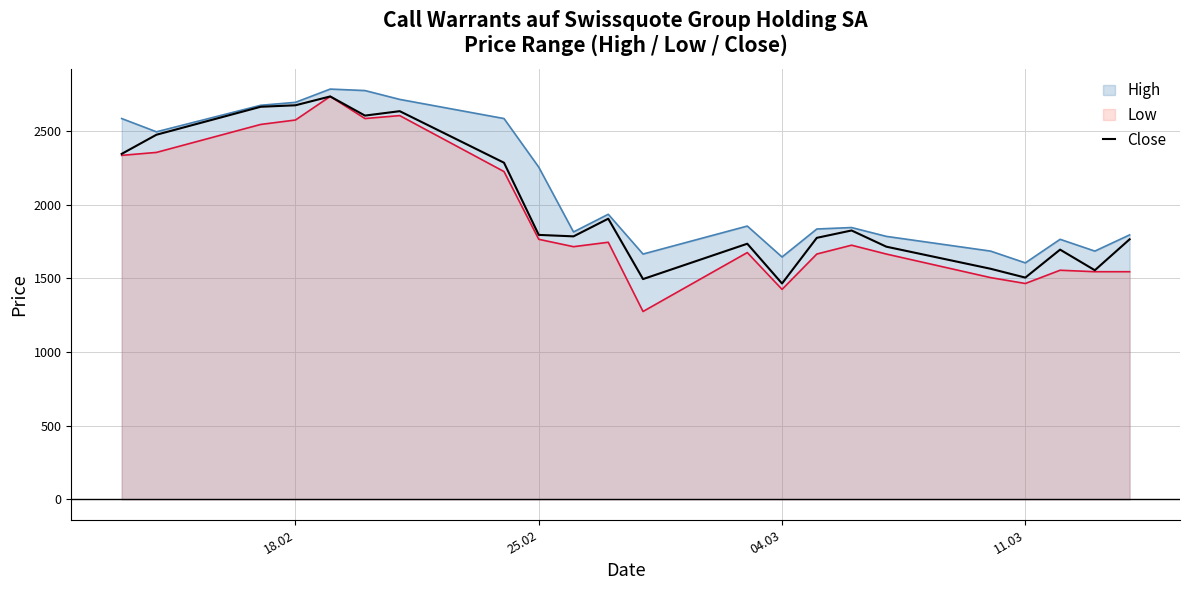

Which series has the widest spread of values?

Low